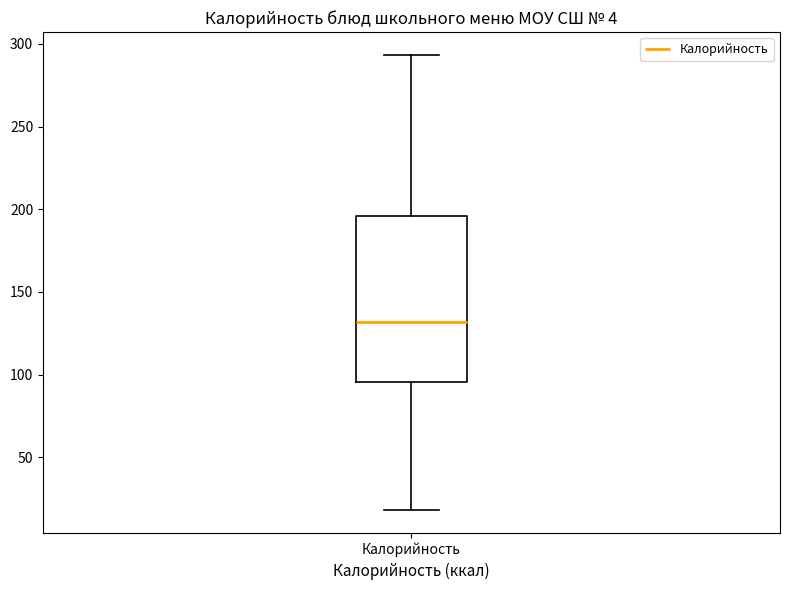

Where does the upper whisker of the box for Калорийность end on the y-axis? The values are not printed on the chart, so give them approximately, as read against the axis.

295